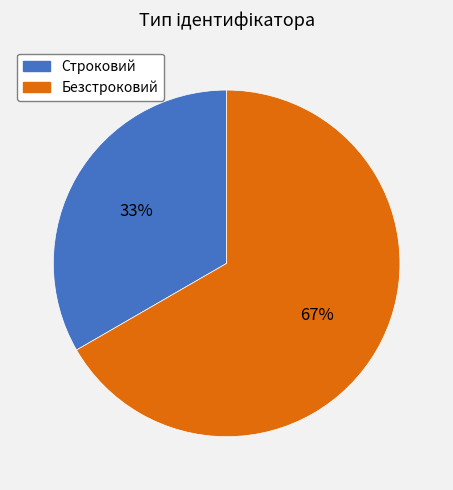

Which category accounts for the majority?

Безстроковий